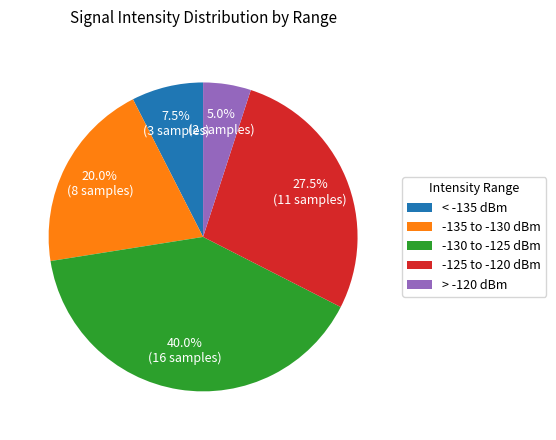

Count the number of slices in the pie.

5